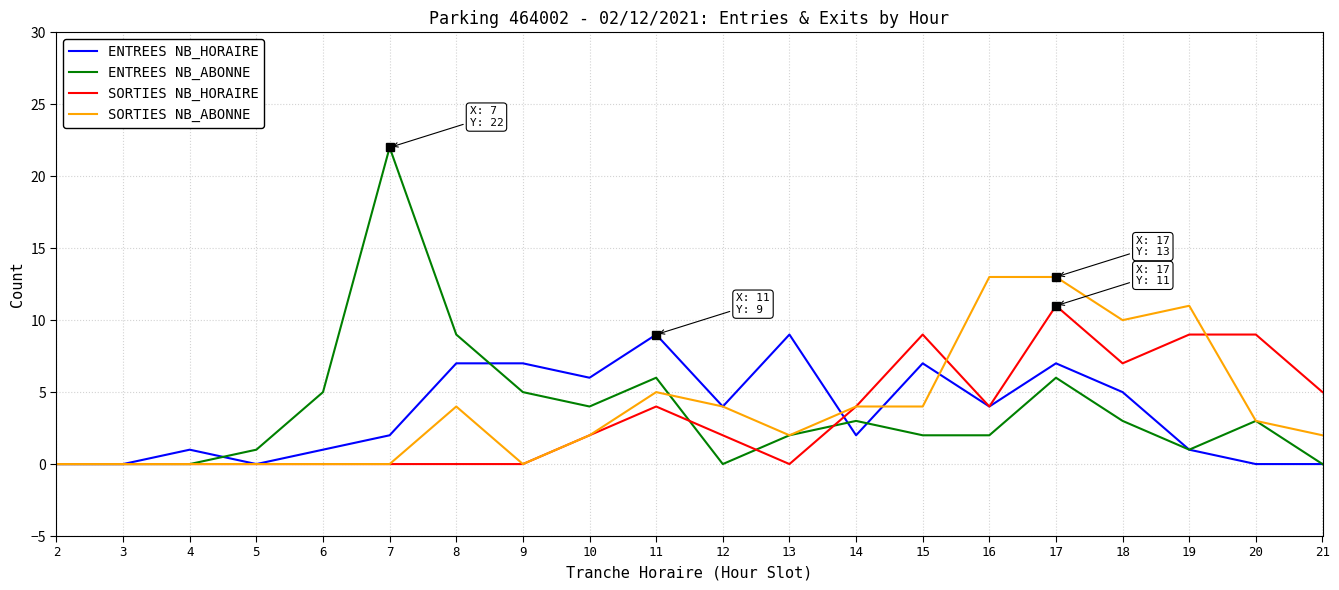

What is the greatest value displayed?

22